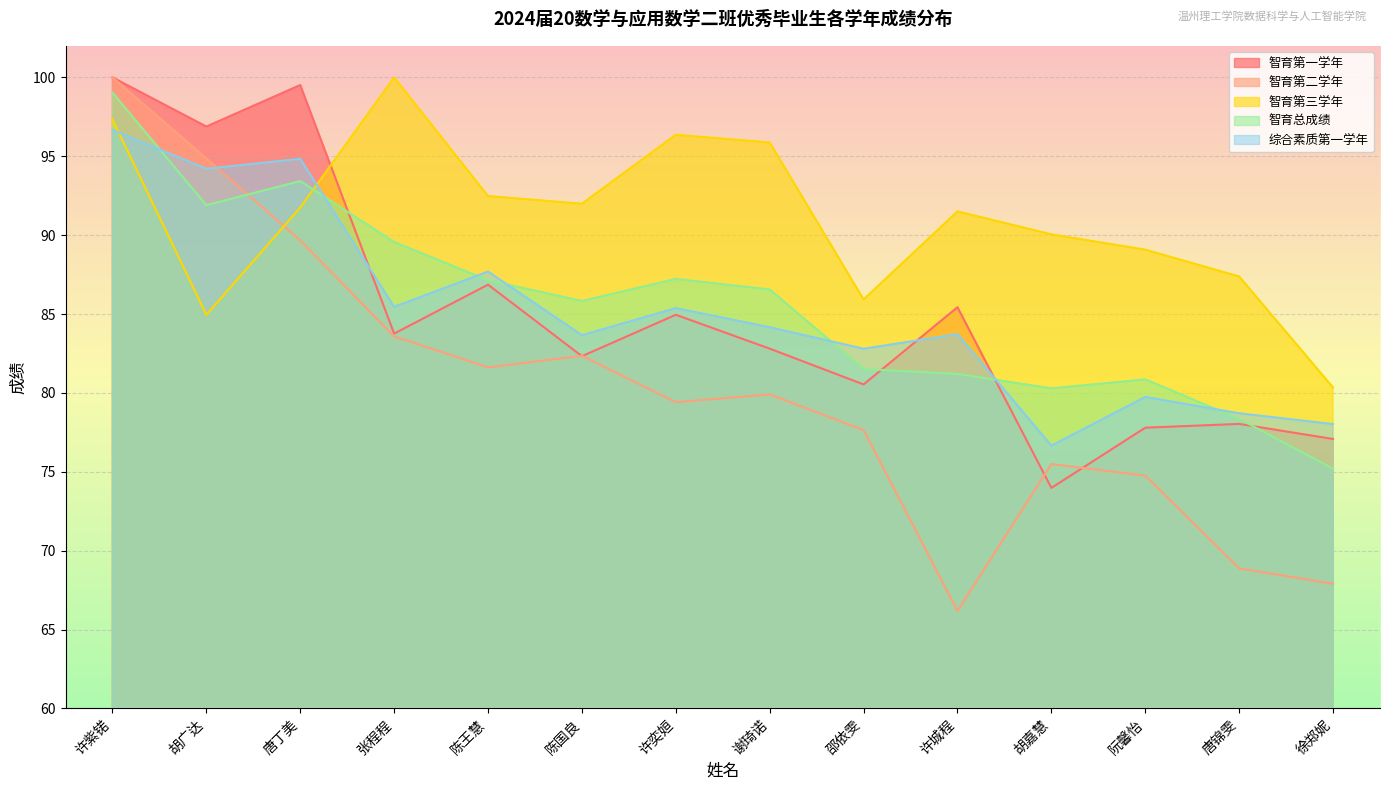

How many times do 综合素质第一学年 and 智育第二学年 cross each other?

1